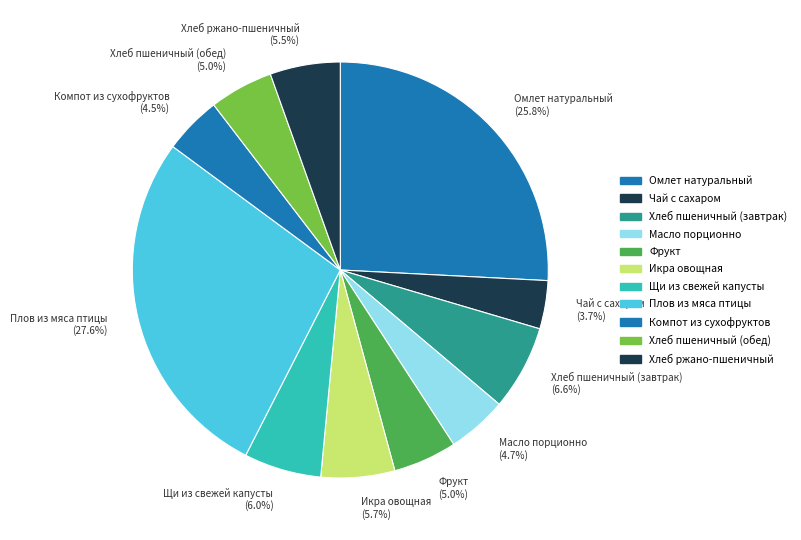

To the nearest percent, what is the difference between the Фрукт and Омлет натуральный slice percentages?

21%